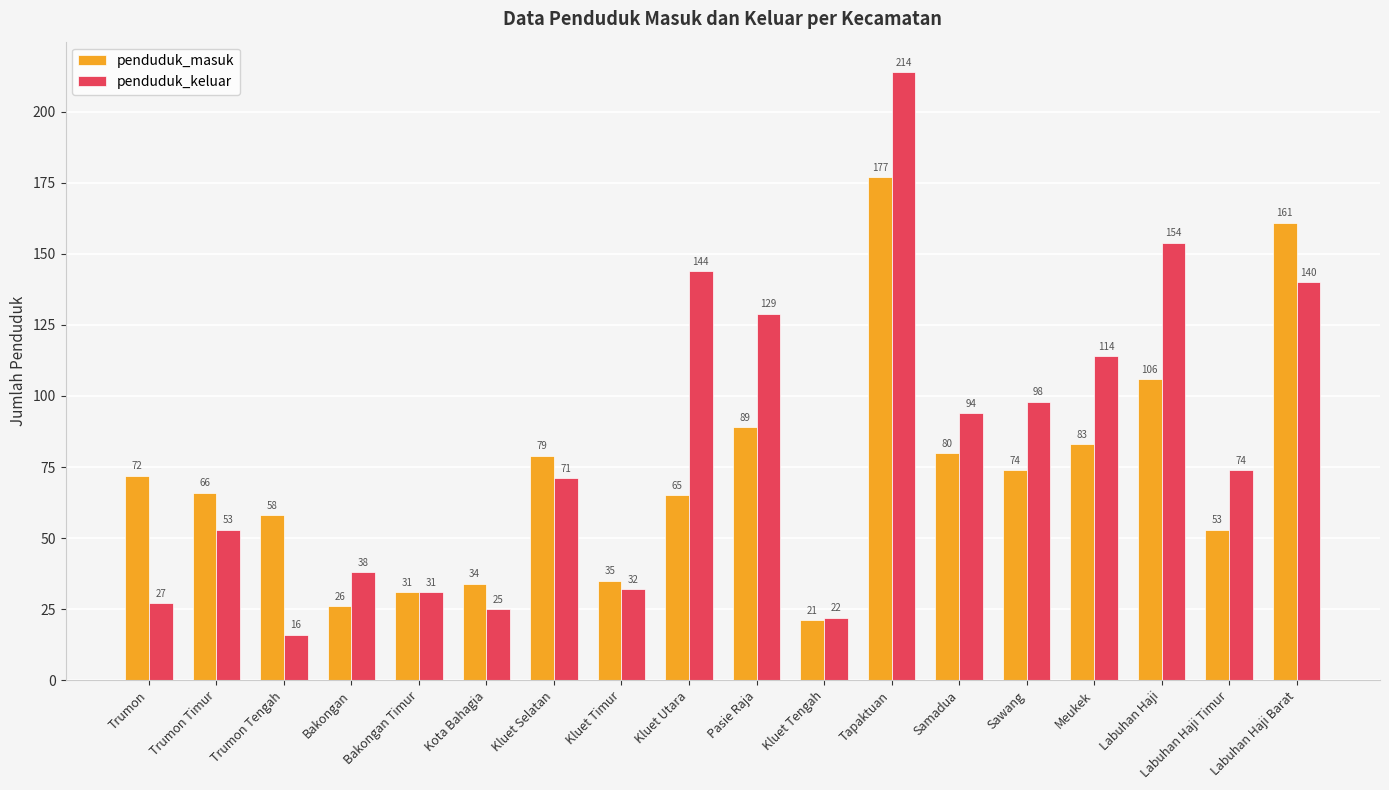

What is the label of the 17th bar from the right?

Trumon Timur